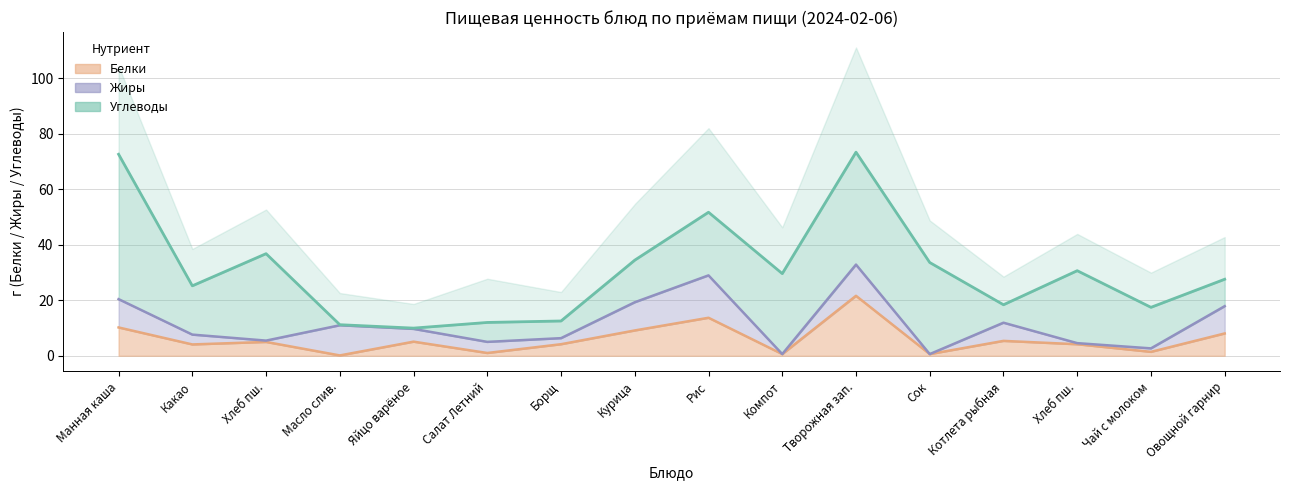

What is the average value of the Белки+Жиры+Угл. (линия) series?

31.1